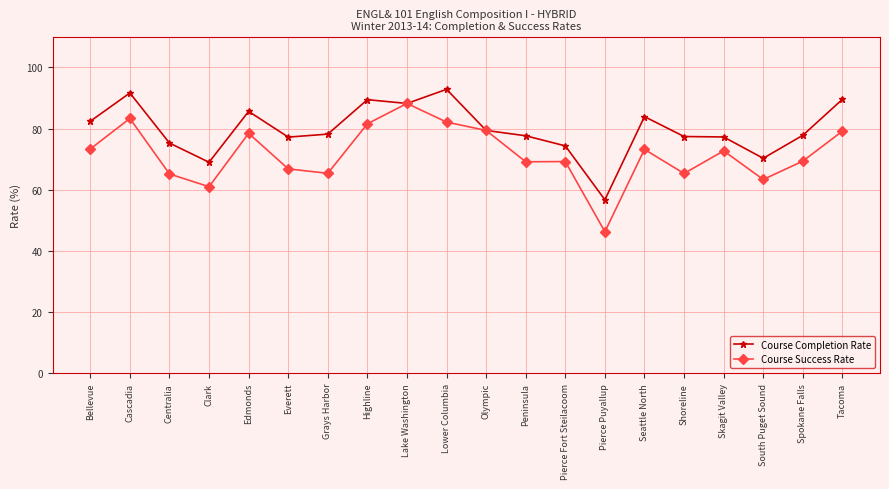

What is the difference between the Course Success Rate values at Highline and Lake Washington?

6.7